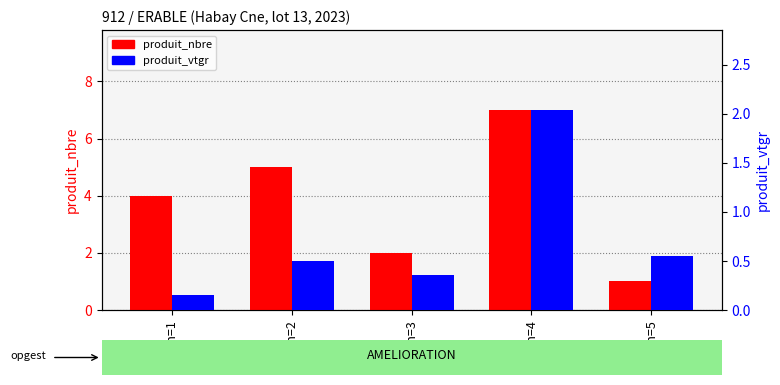

What is the difference between the maximum and minimum values in the produit_vtgr series?

1.9